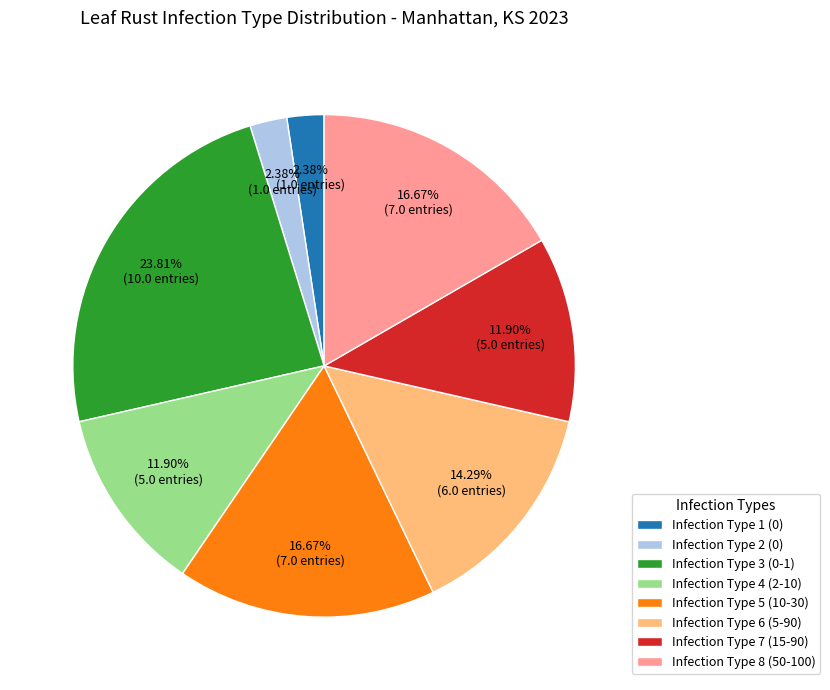

What percentage is the Infection Type 7 (15-90) slice, to the nearest percent?

12%